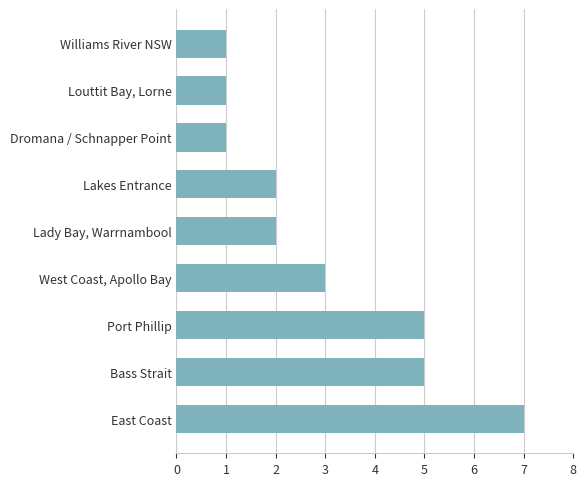

What is the greatest value displayed?

7